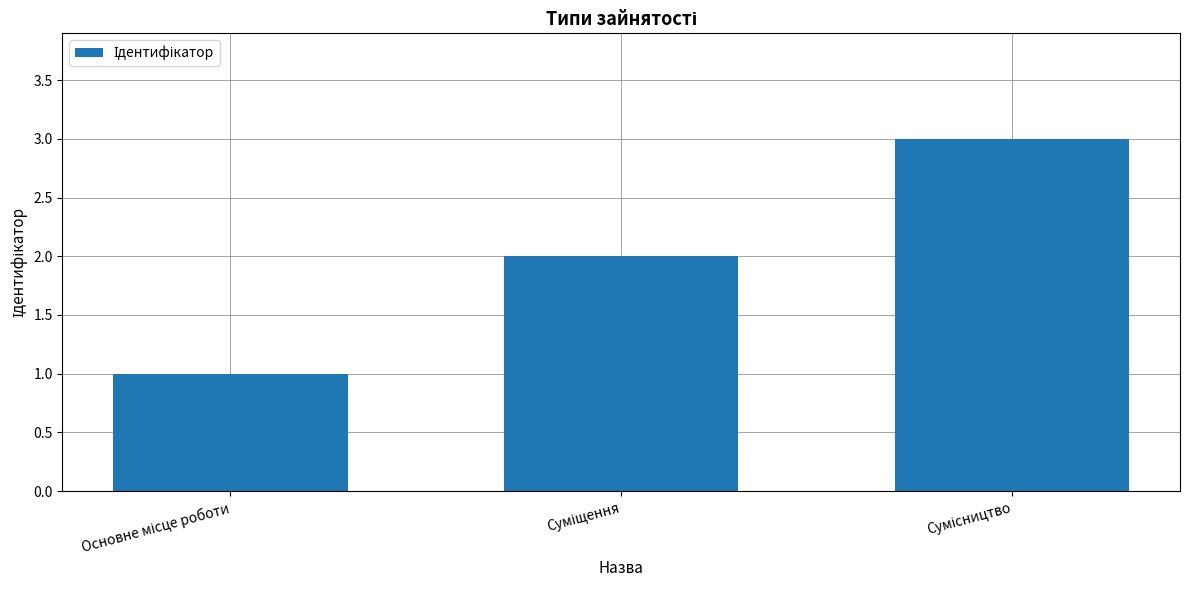

What is the maximum value shown in the chart?

3